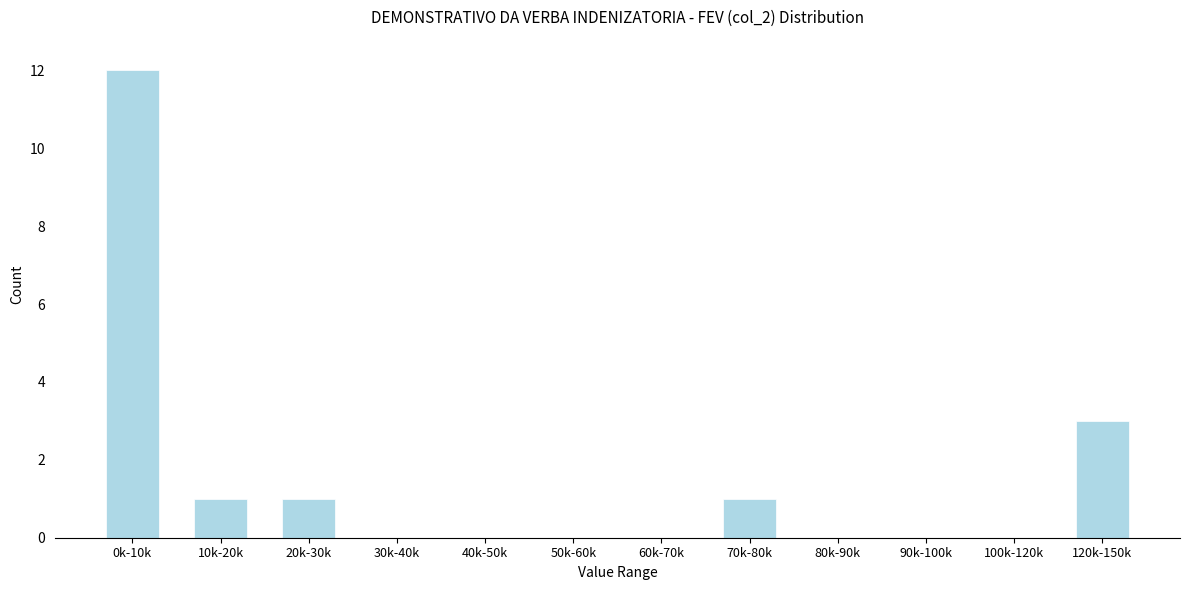

Reading right to left, what are all the values shown in this chart?

120k-150k=3	100k-120k=0	90k-100k=0	80k-90k=0	70k-80k=1	60k-70k=0	50k-60k=0	40k-50k=0	30k-40k=0	20k-30k=1	10k-20k=1	0k-10k=12